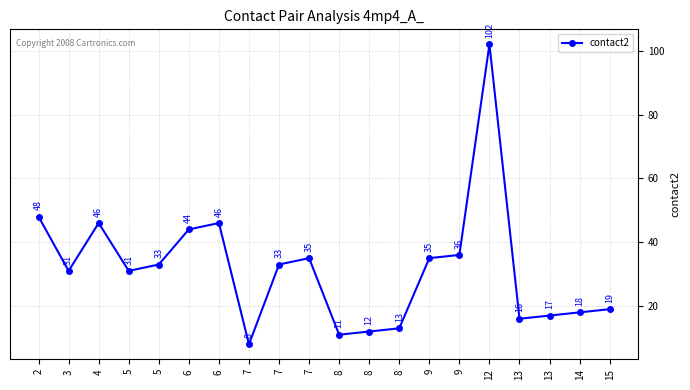

Count the number of data series in this chart.

1